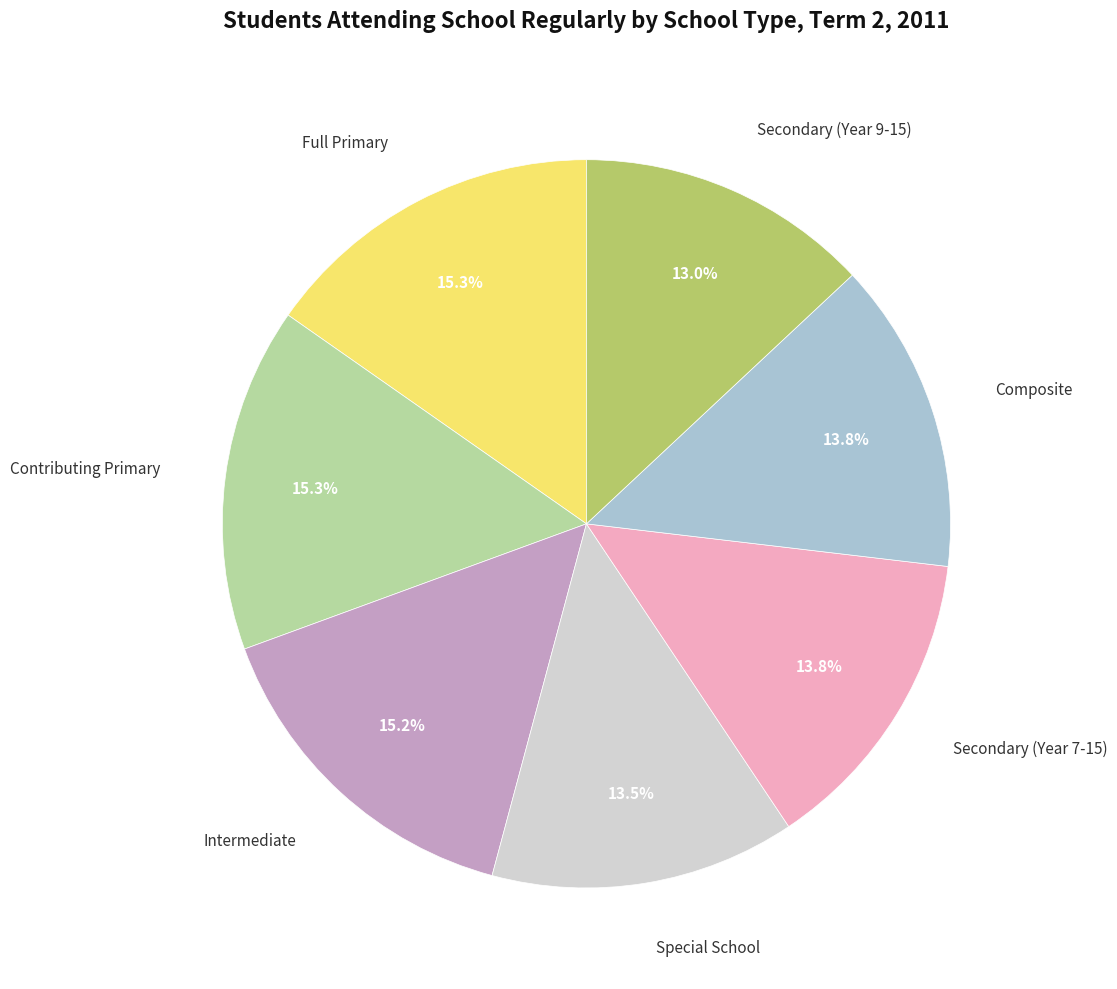

Does any single category account for the majority?

No